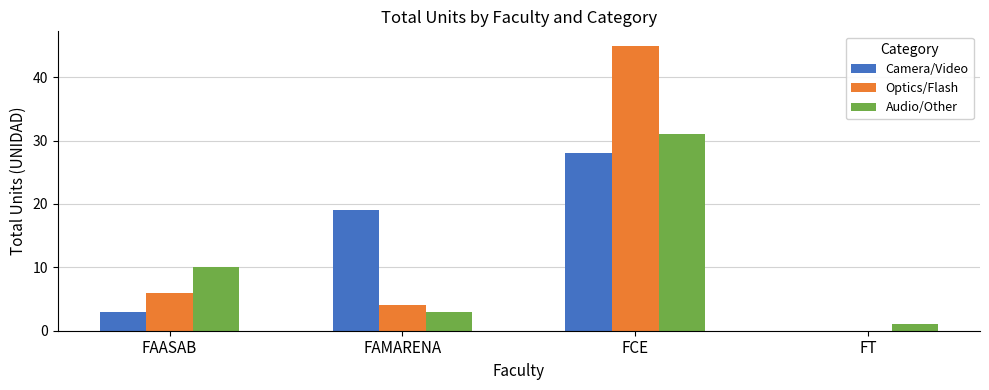

Where is Optics/Flash nearest to the value 22?

FAASAB